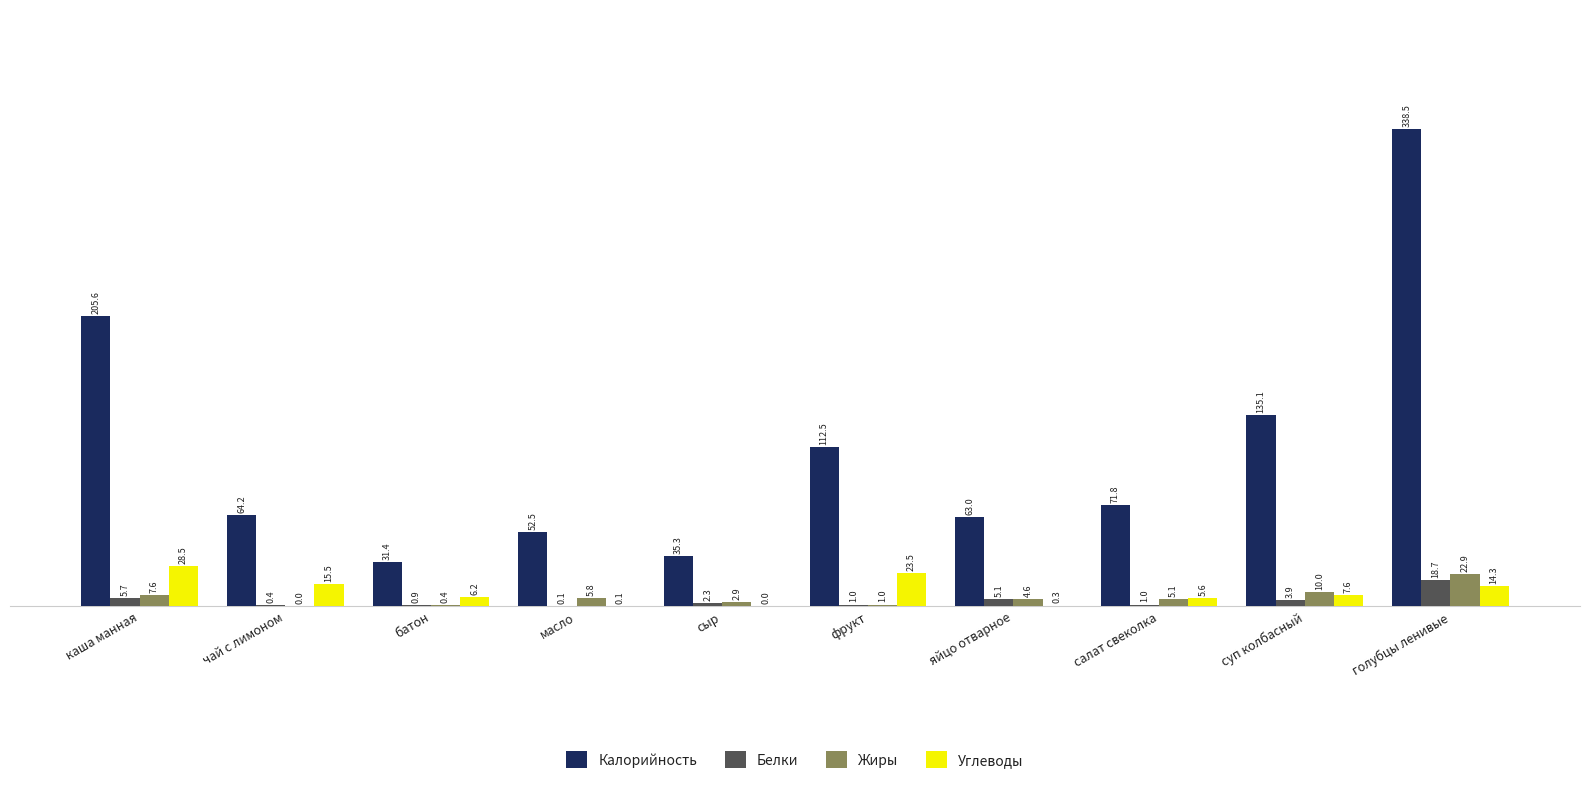

Which series changed the most between каша манная and чай с лимоном?

Калорийность